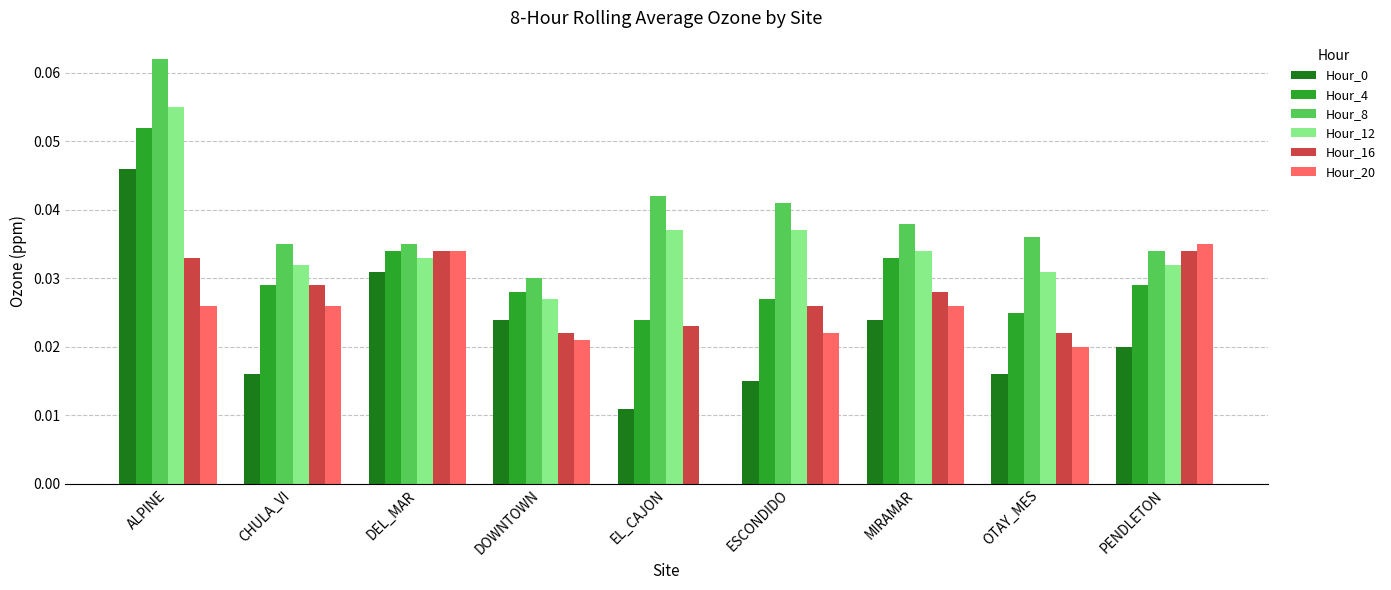

Which series has the largest total across all categories?

Hour_8